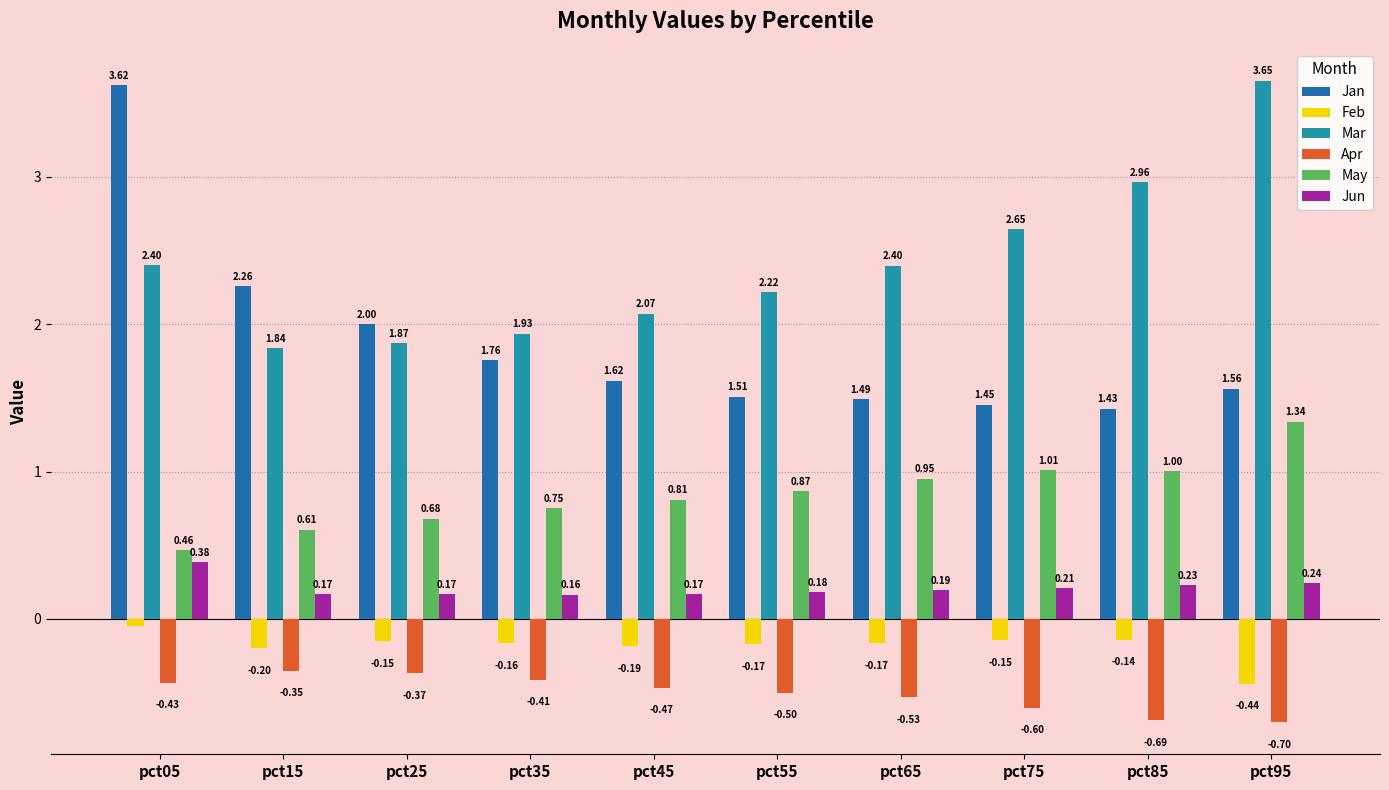

What are all the series names shown in the legend?

Jan, Feb, Mar, Apr, May, Jun